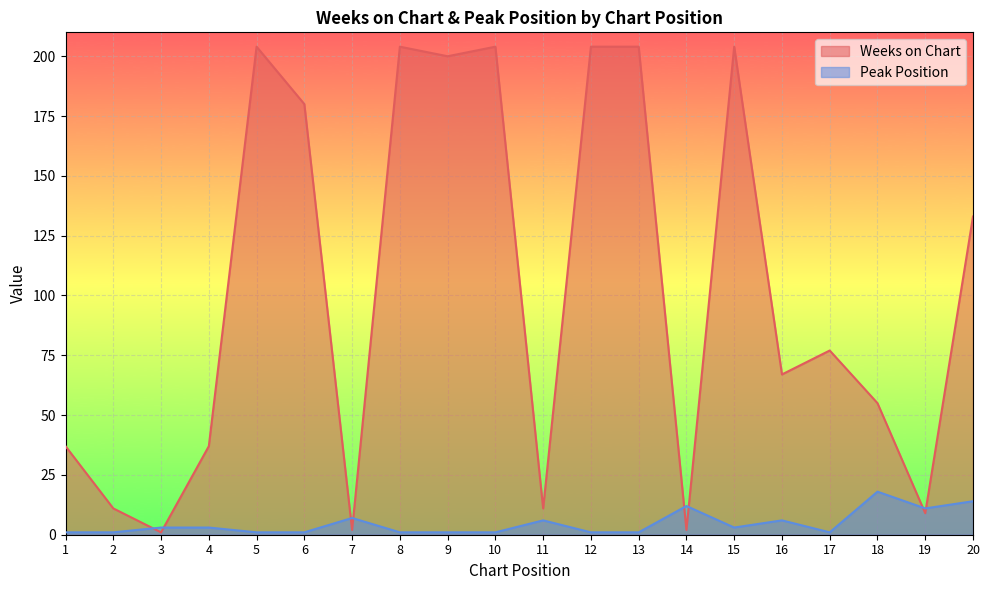

Between 10 and 18, which series saw the biggest shift?

Weeks on Chart